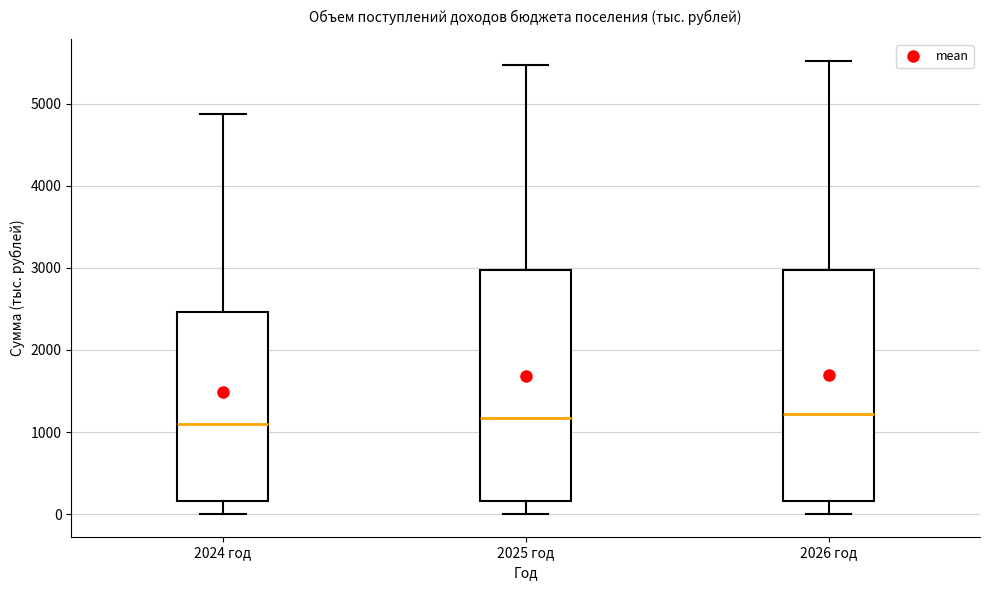

Reading left to right, transcribe this box plot: for each box, give where its median line is, the range the box spans, and where its two whiskers end, as read against the y-axis. The values are not printed on the chart, so give them approximately, as read against the axis.

2024 год: median 1100, box 200 to 2500, whiskers 0 to 4900
2025 год: median 1200, box 200 to 3000, whiskers 0 to 5500
2026 год: median 1200, box 200 to 3000, whiskers 0 to 5500